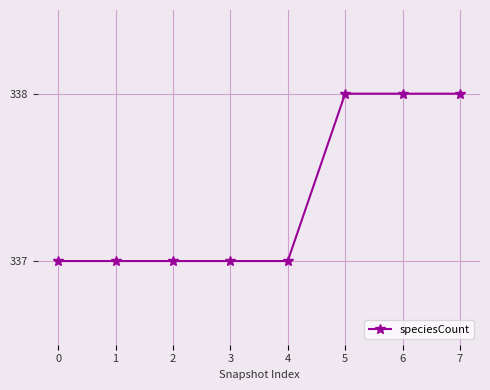

Count the values in the range 337 to 338.

8